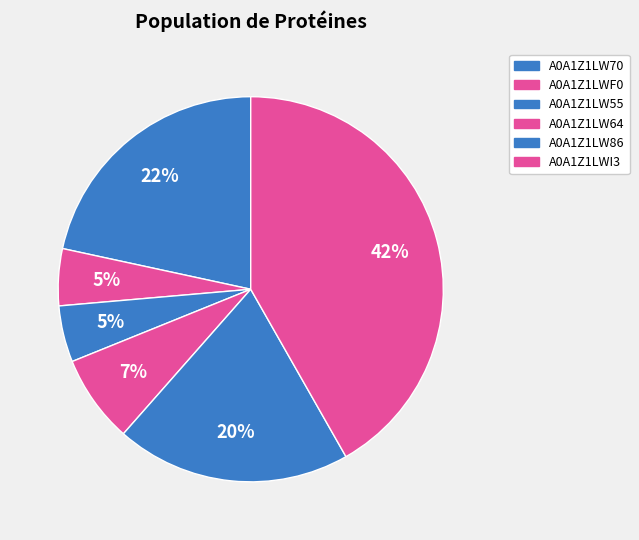

Count the number of slices in the pie.

6